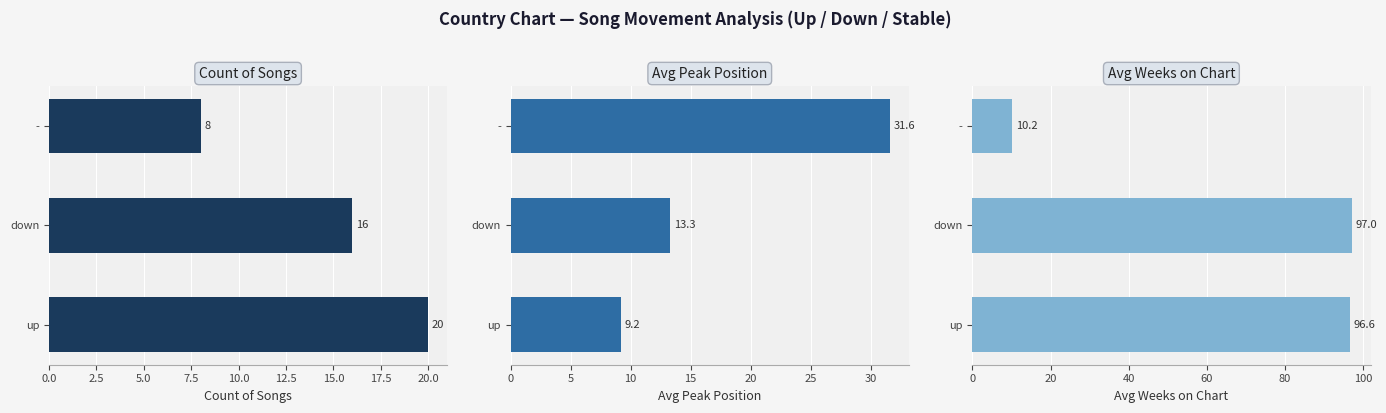

Which series has the largest range (max minus min)?

Avg Weeks on Chart